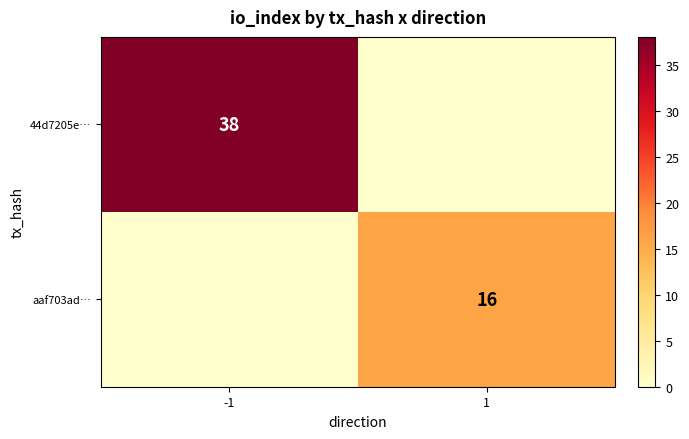

What is the total value across all series at 1?

16